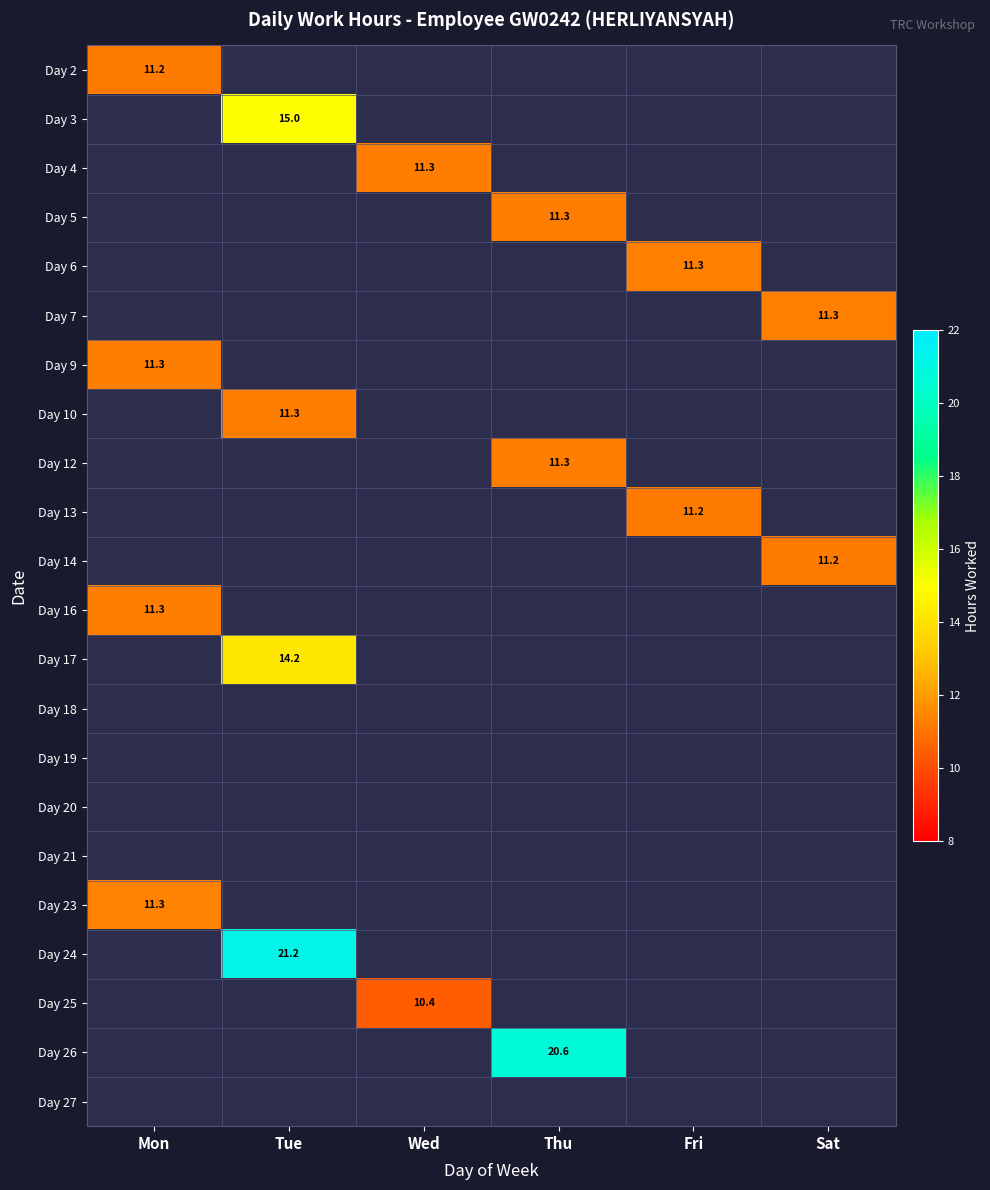

At how many categories does at least one series exceed 1?

6